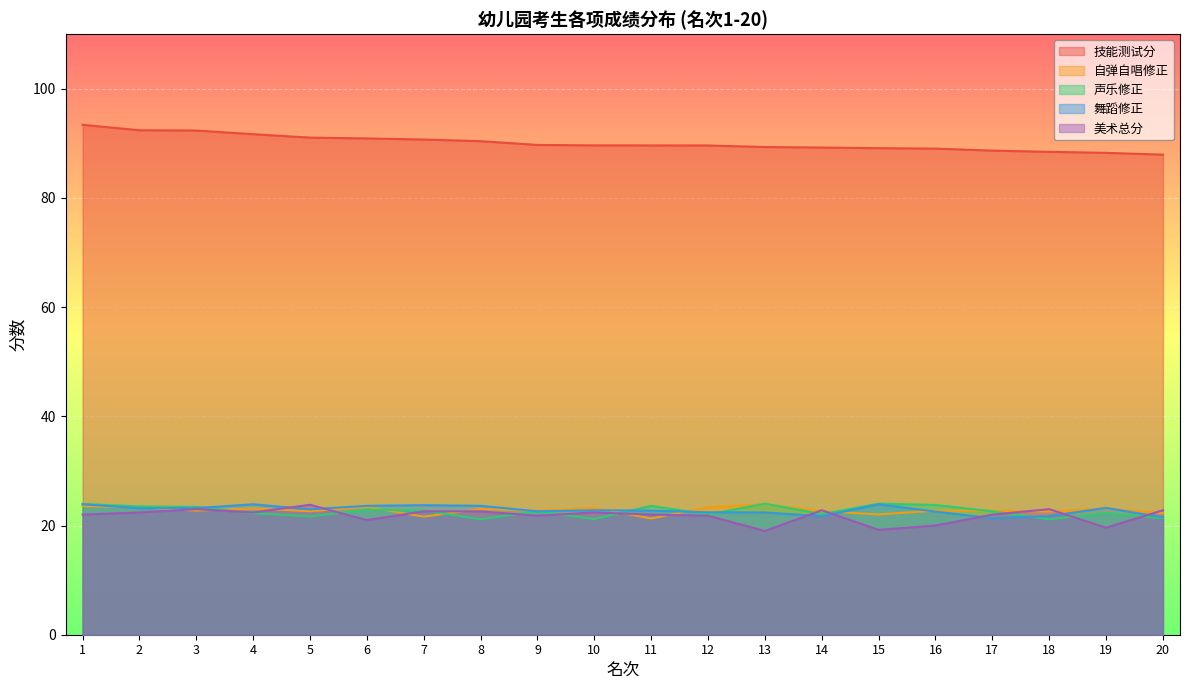

Which label corresponds to the largest value in the chart?

1